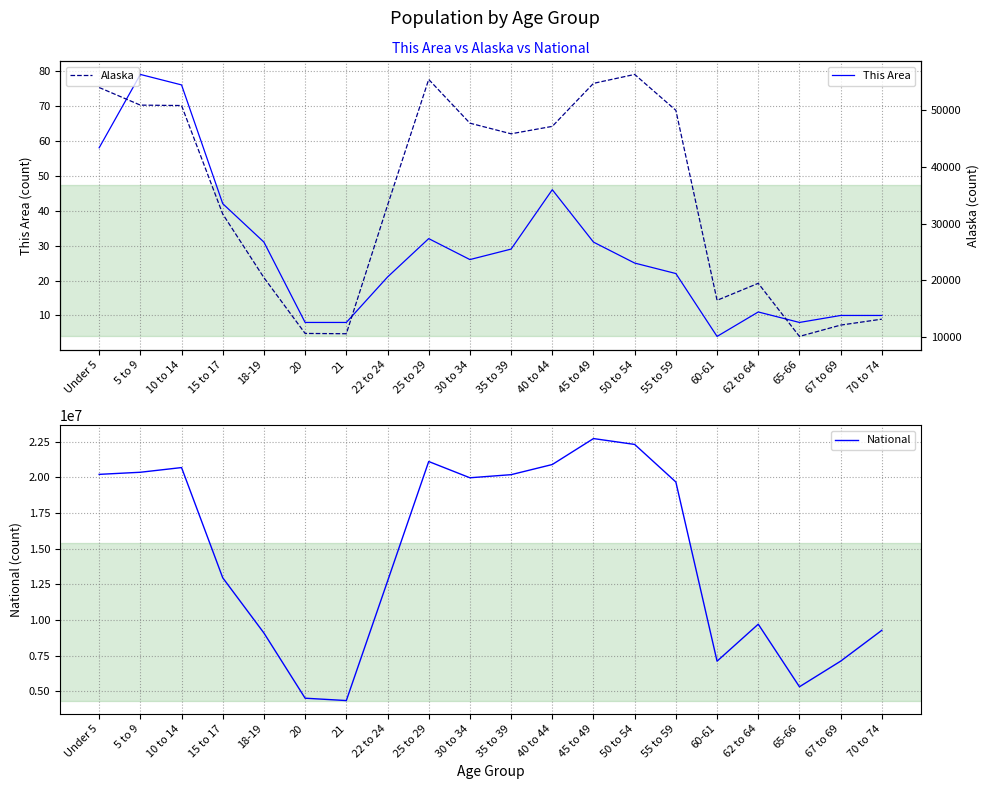

Which series changed the most between 15 to 17 and 40 to 44?

National